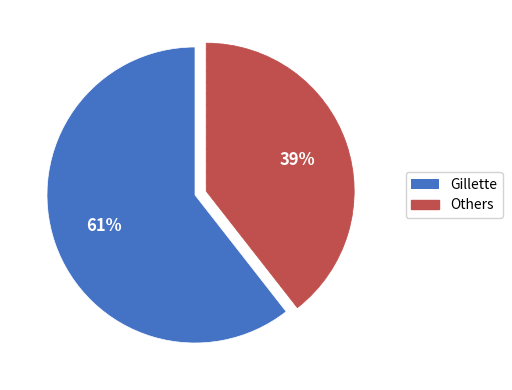

To the nearest percent, what is the average slice percentage?

50%